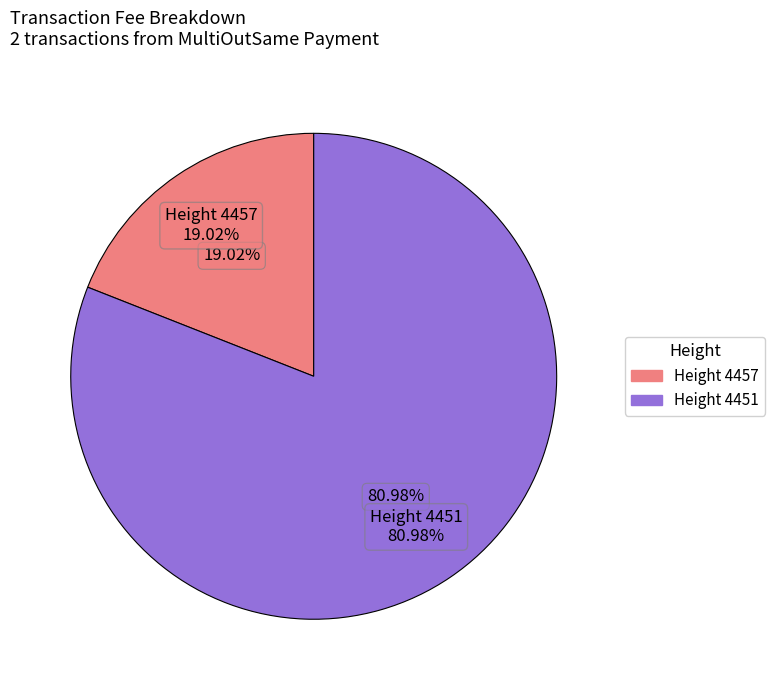

Between 4457 and 4451, which is larger?

4451